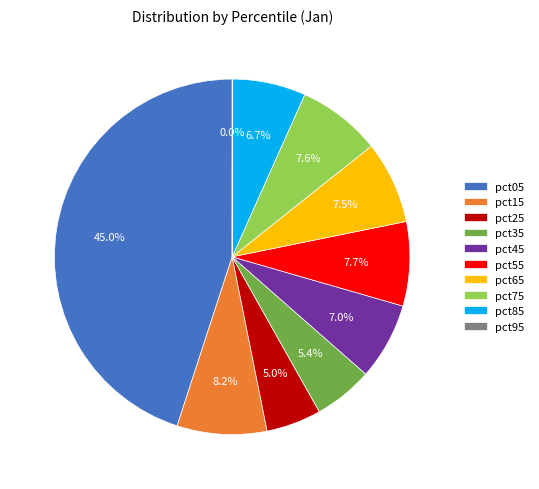

Is there a majority slice in this chart?

No